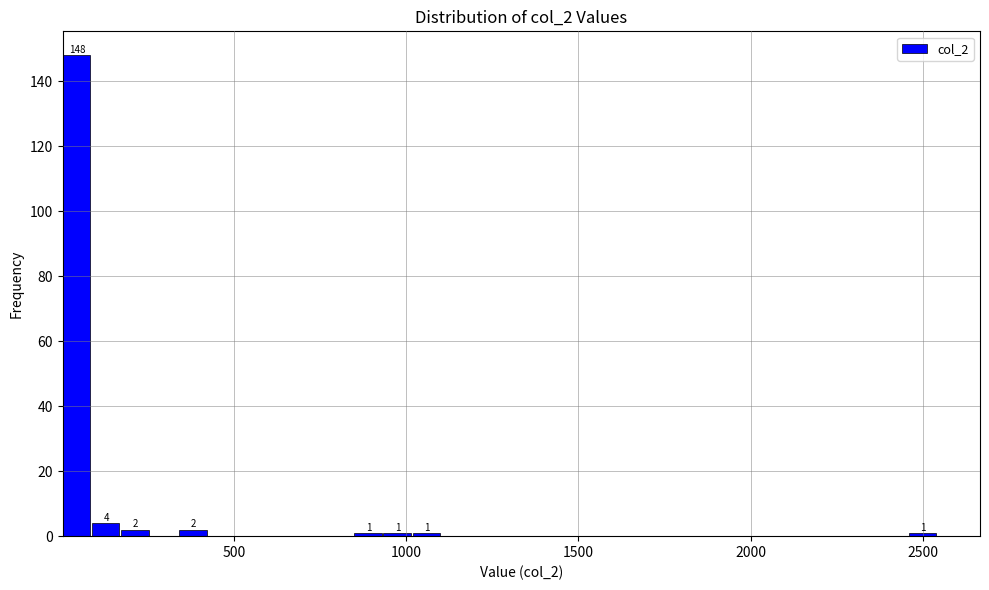

Around what value on the x-axis is the tallest bar? Give the approximate position of its centre, as read against the axis.

50